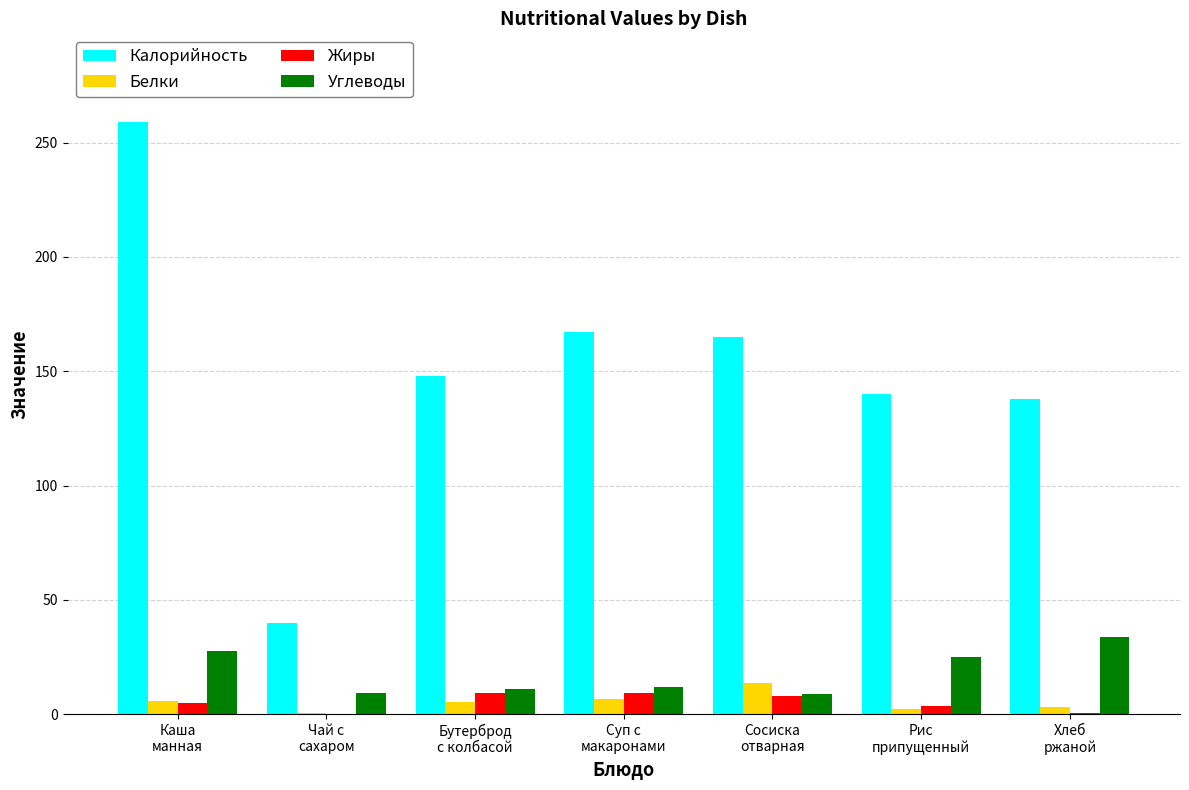

What is the maximum value for Углеводы?

33.9